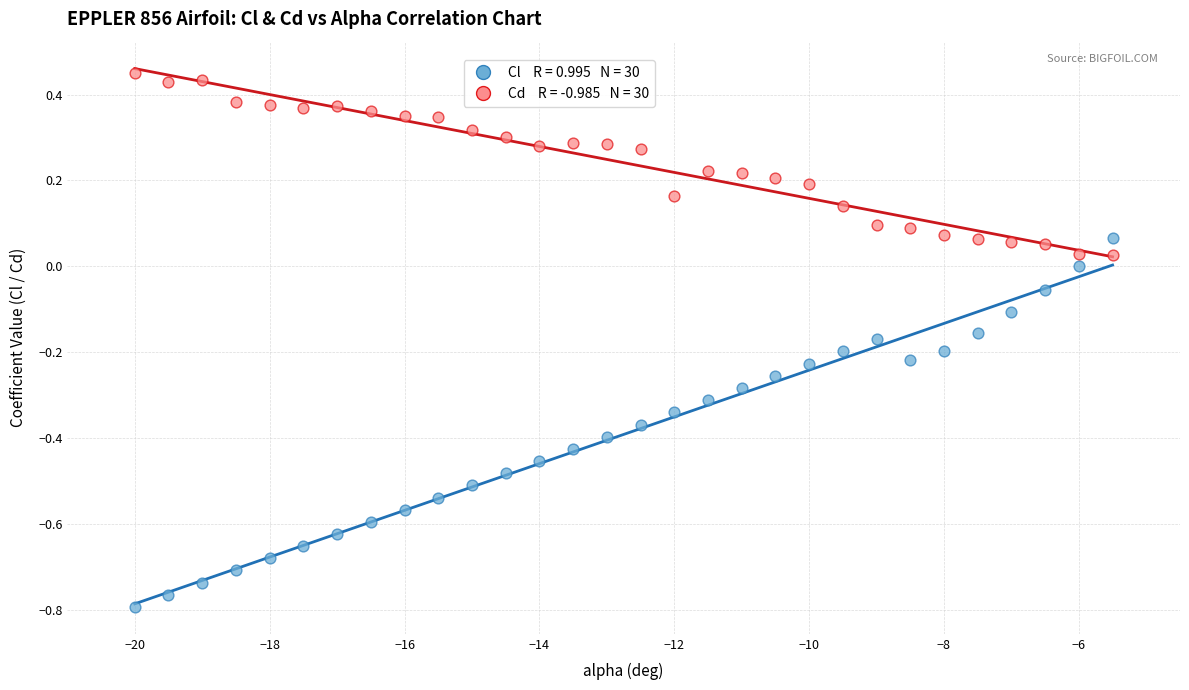

Across all data points, what is the range of X values (max minus min)?

14.5